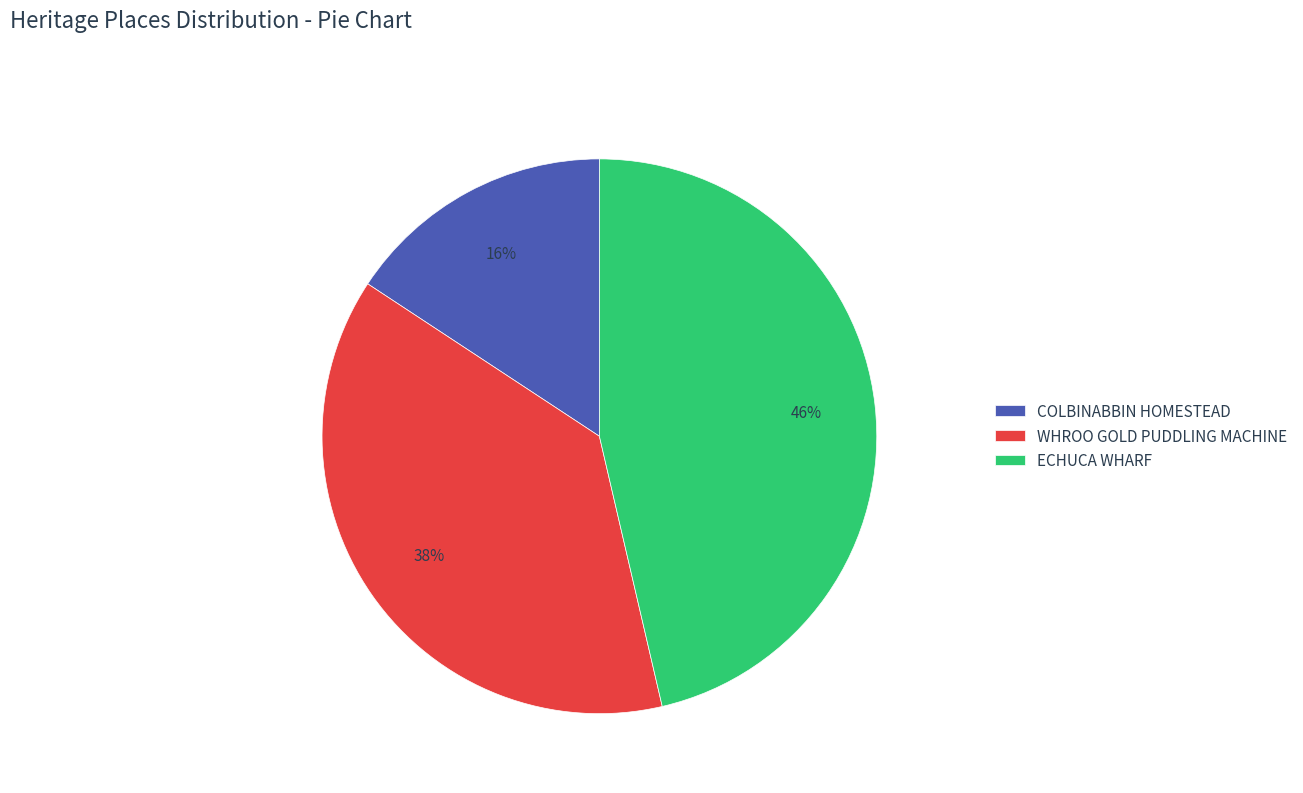

Between WHROO GOLD PUDDLING MACHINE and ECHUCA WHARF, which is larger?

ECHUCA WHARF